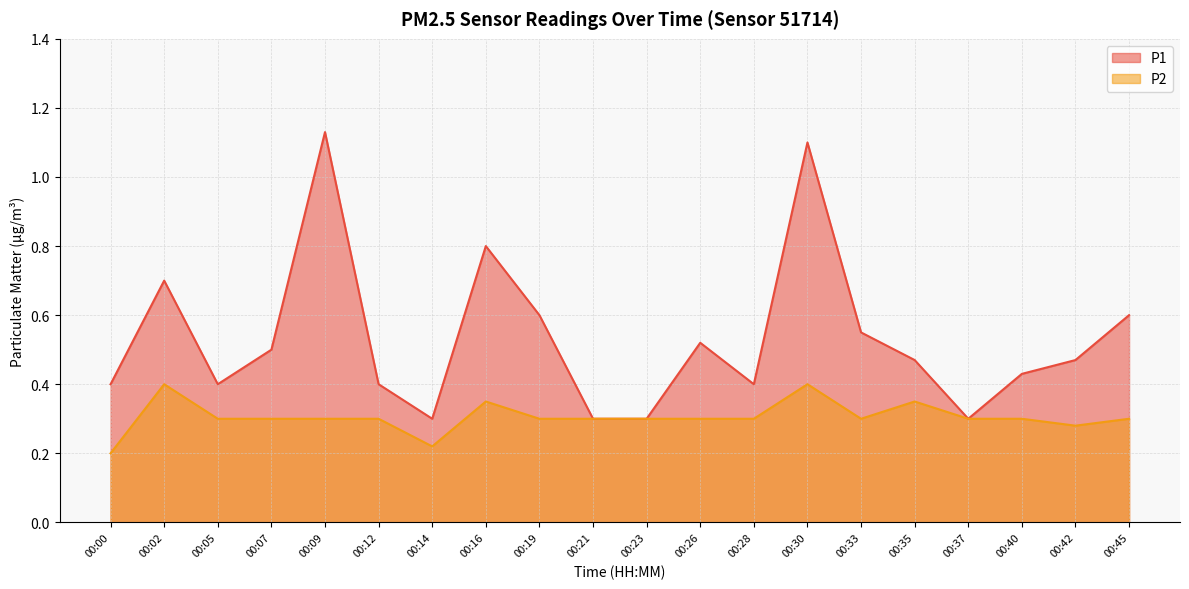

What is the average value of the P1 series?

0.5